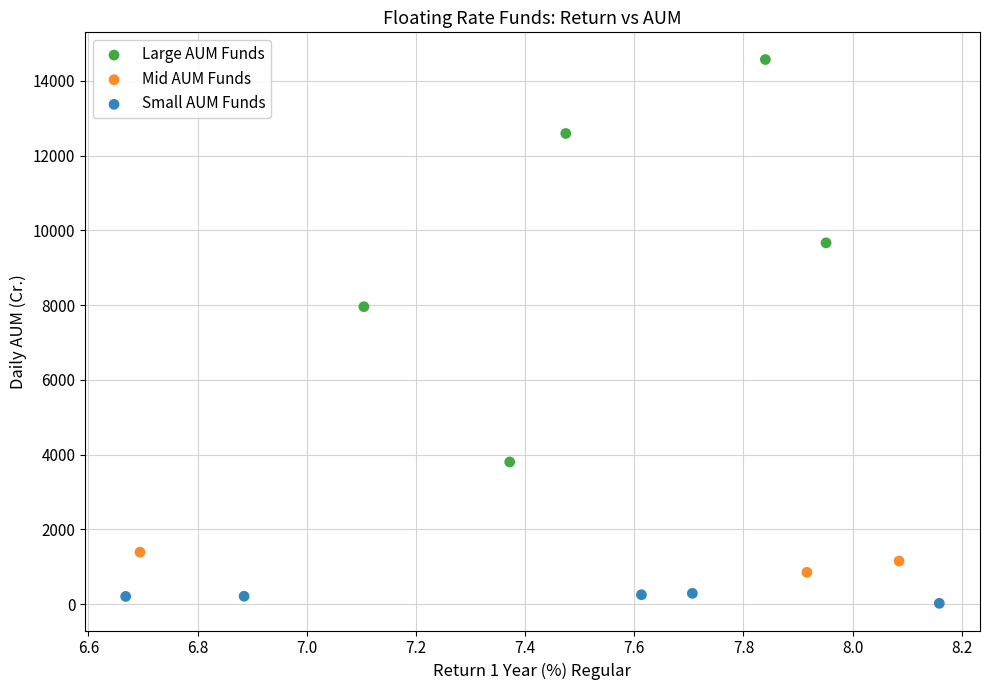

Which series contains the highest Y value?

Large AUM Funds